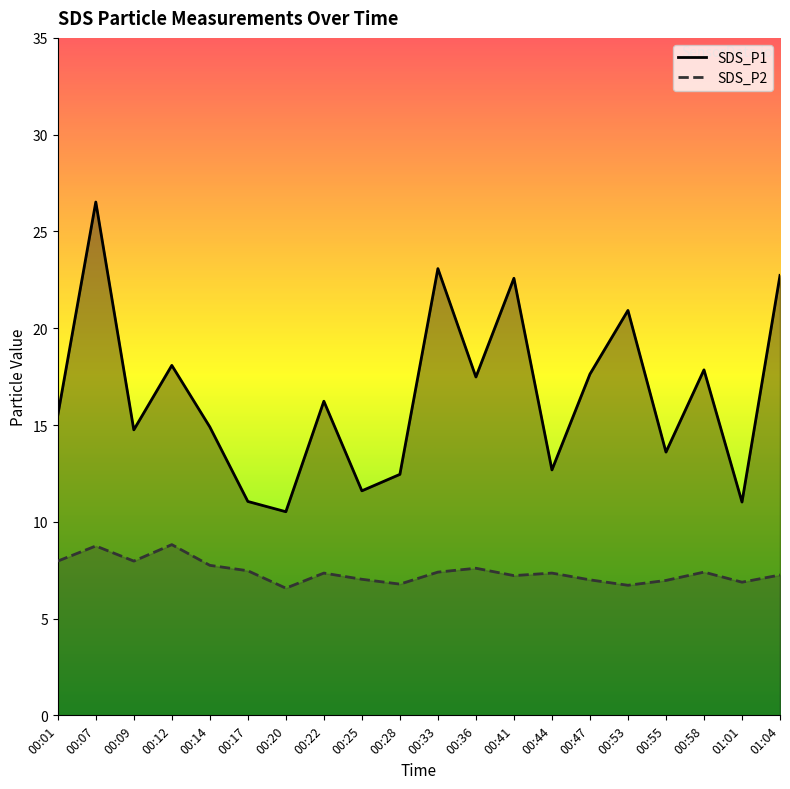

How many categories are shown in the chart?

20